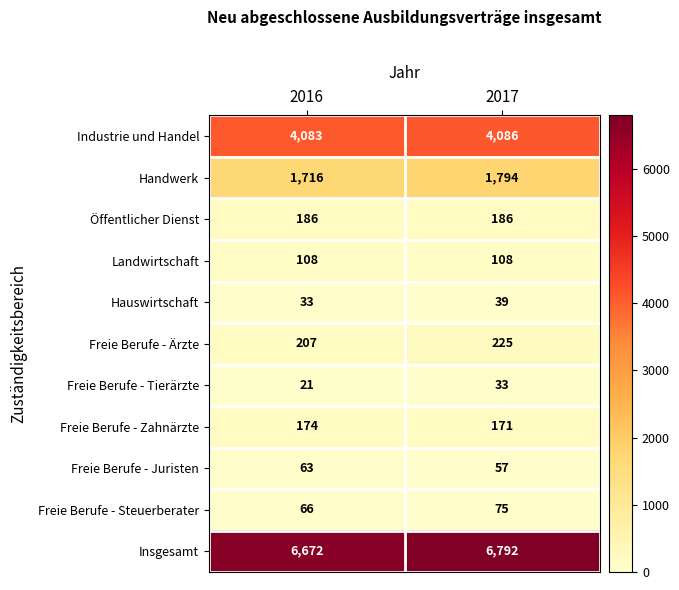

What is the maximum value shown in the chart?

6792